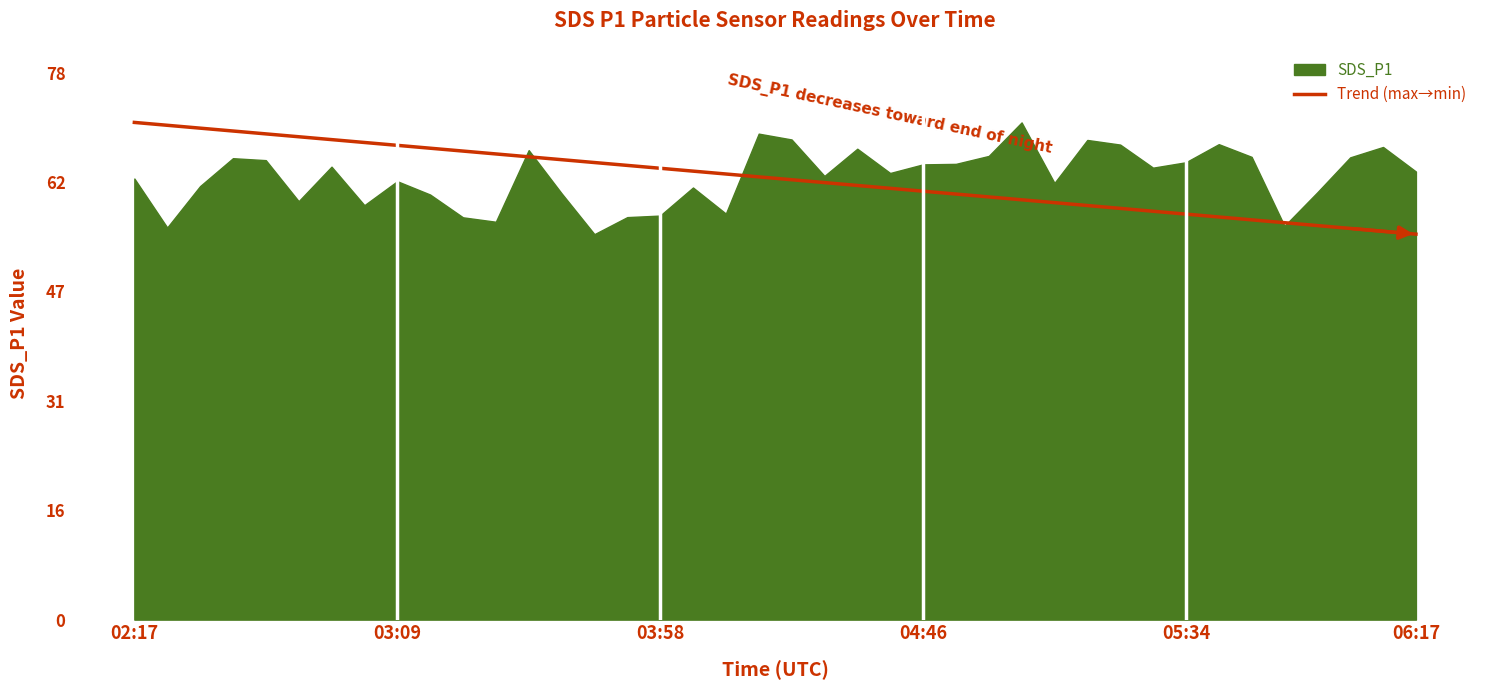

True or false: there are more than 1 points higher than both neighbors.

False